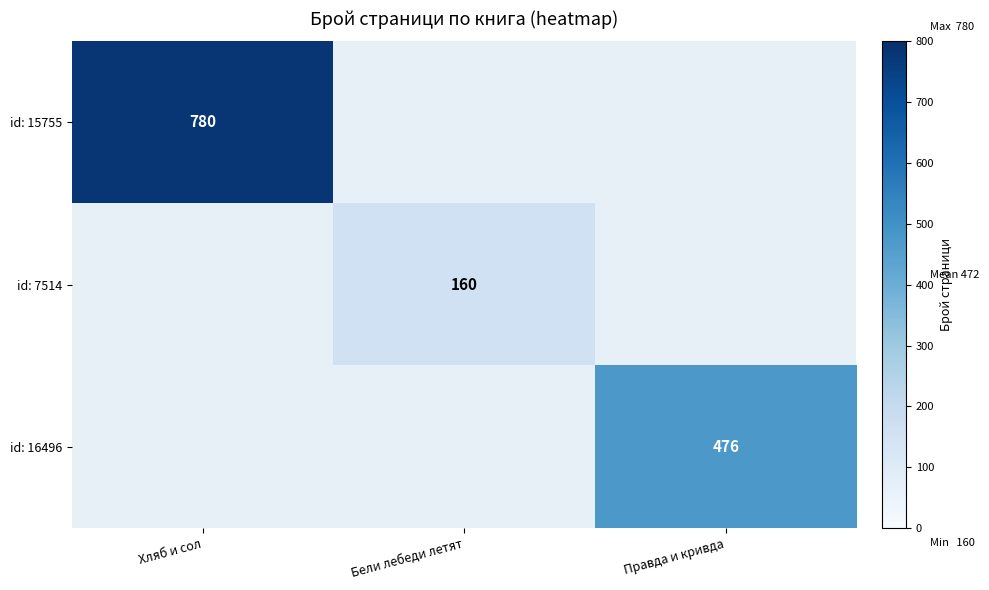

At which category does the chart reach its minimum across all series?

Бели лебеди летят